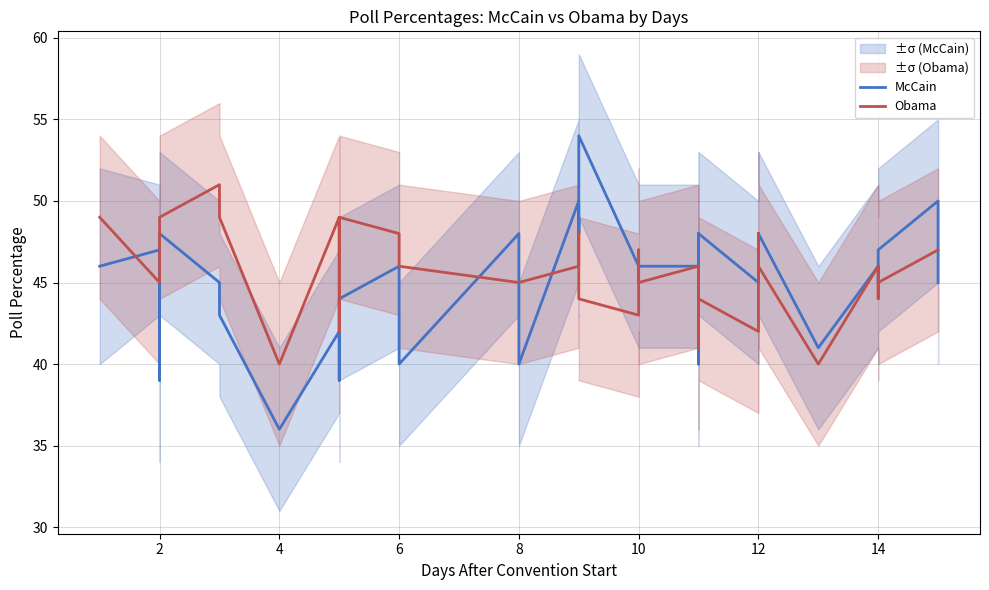

What is the greatest value displayed?

54